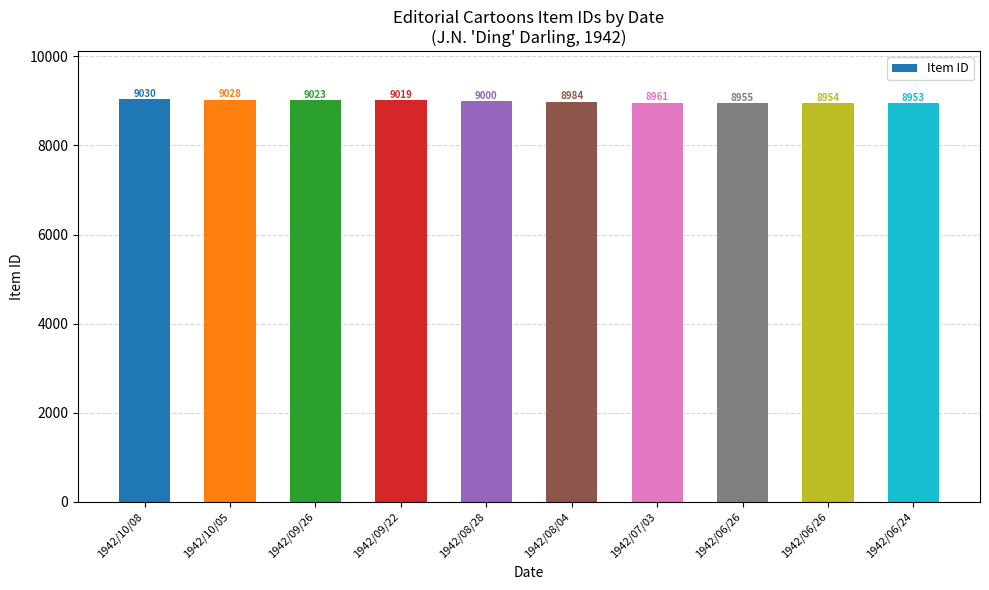

How many data points does each series have?

10